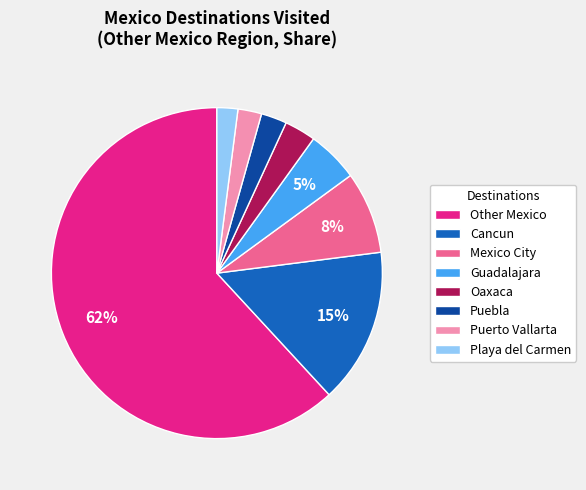

Is there any slice that represents more than half of the pie?

Yes